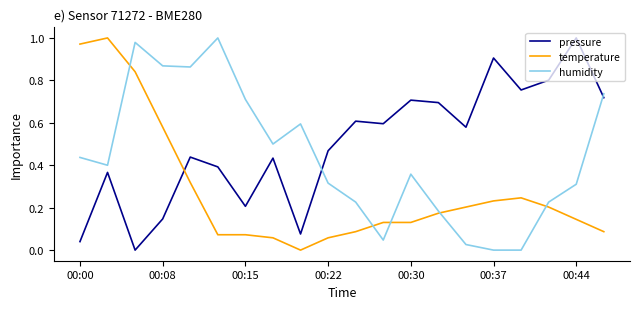

How many values in temperature are above zero?

19